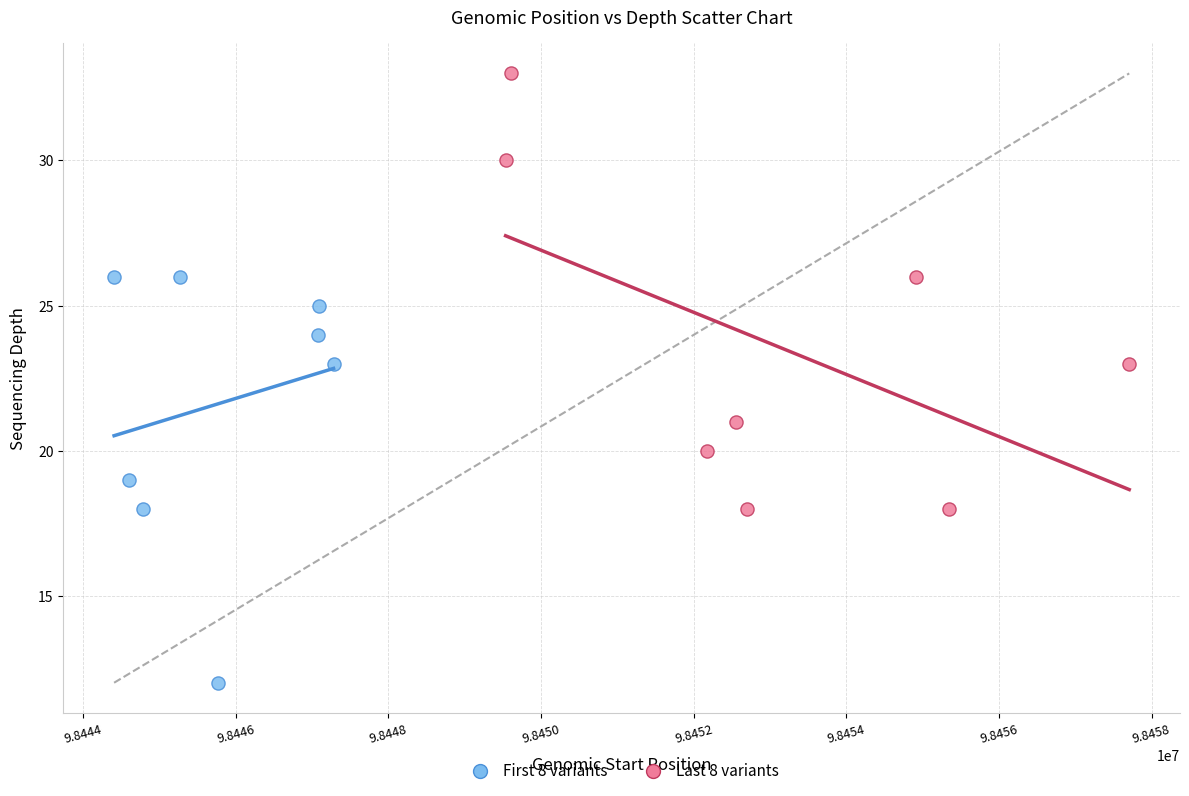

Which series contains the lowest Y value?

First 8 variants